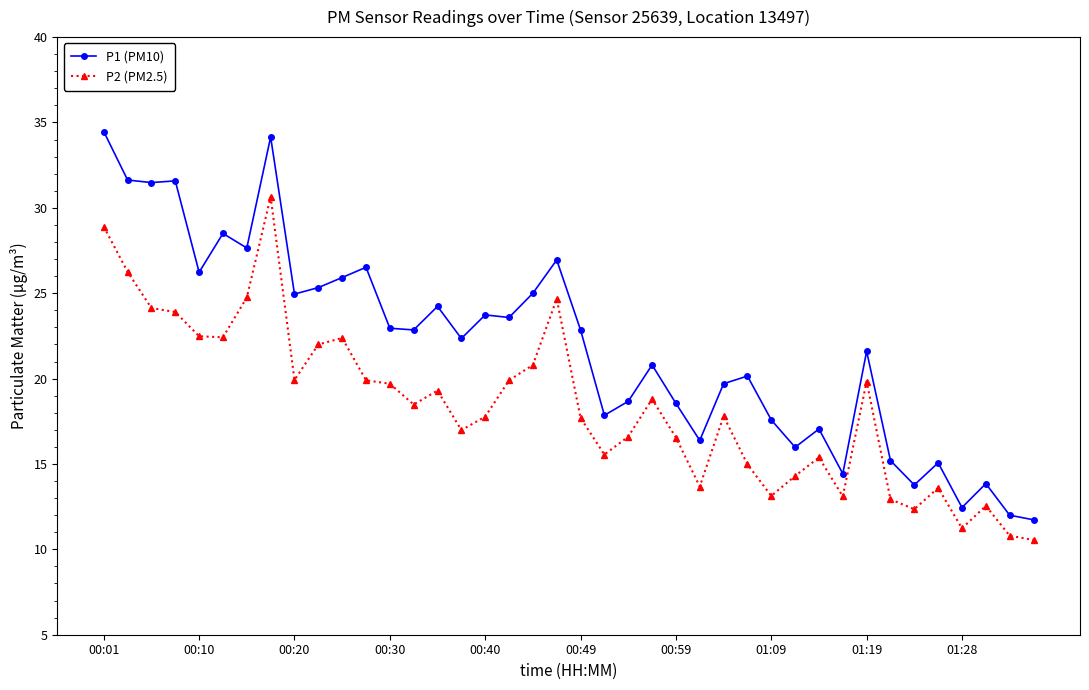

Count the number of data series in this chart.

2